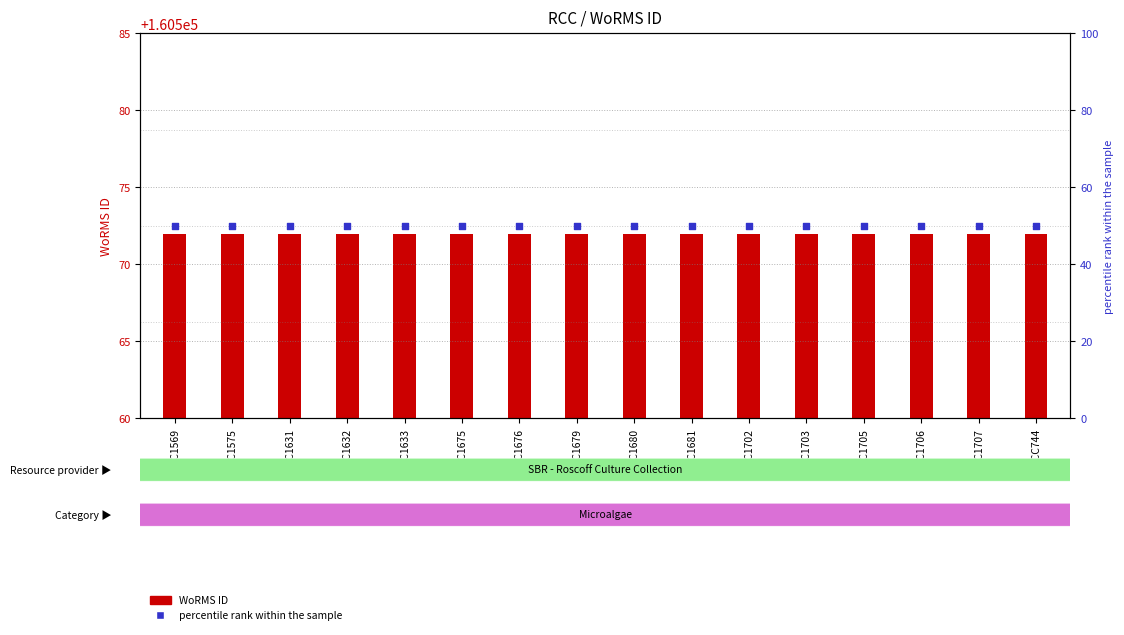

Which series has the largest Y range (max minus min)?

WoRMS ID